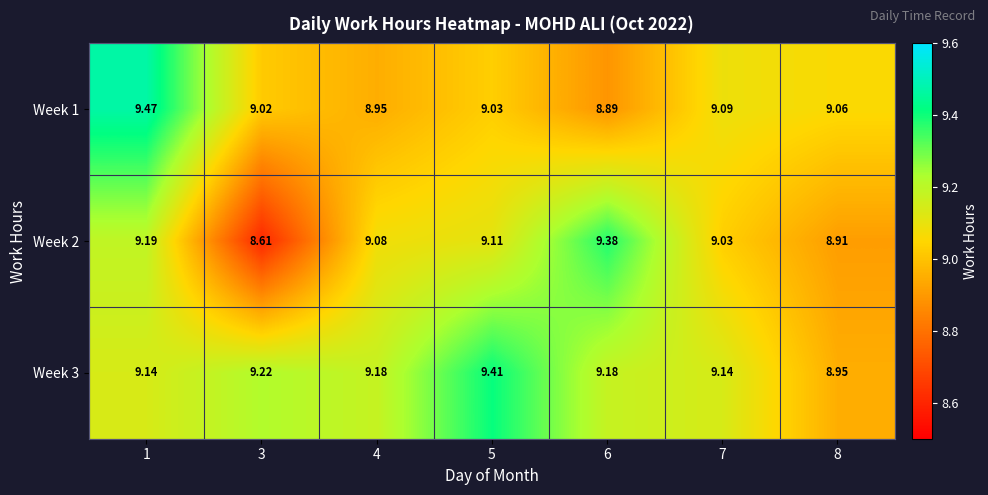

Is the value of Week 1 at 1 greater than the value of Week 2 at 1?

Yes